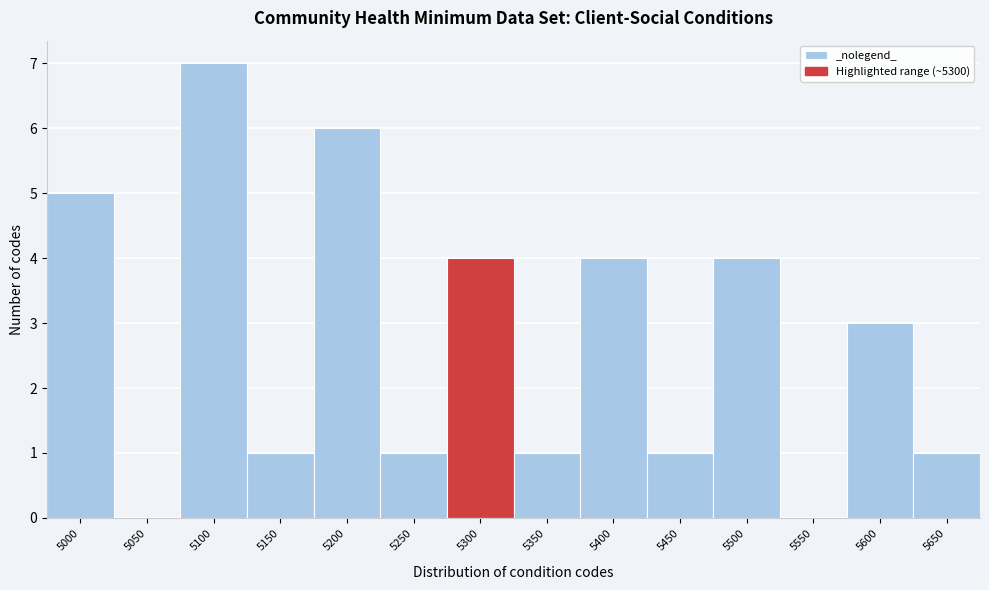

Reading right to left, list all the values displayed in this chart.

5650=1	5600=3	5550=0	5500=4	5450=1	5400=4	5350=1	5300=4	5250=1	5200=6	5150=1	5100=7	5050=0	5000=5